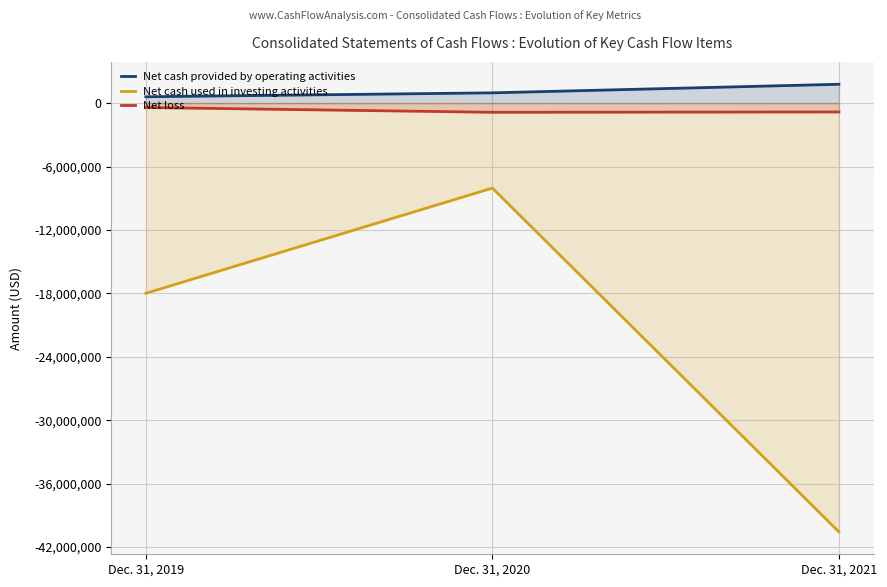

The Net loss series shows -867402 at Dec. 31, 2020. True or false?

True